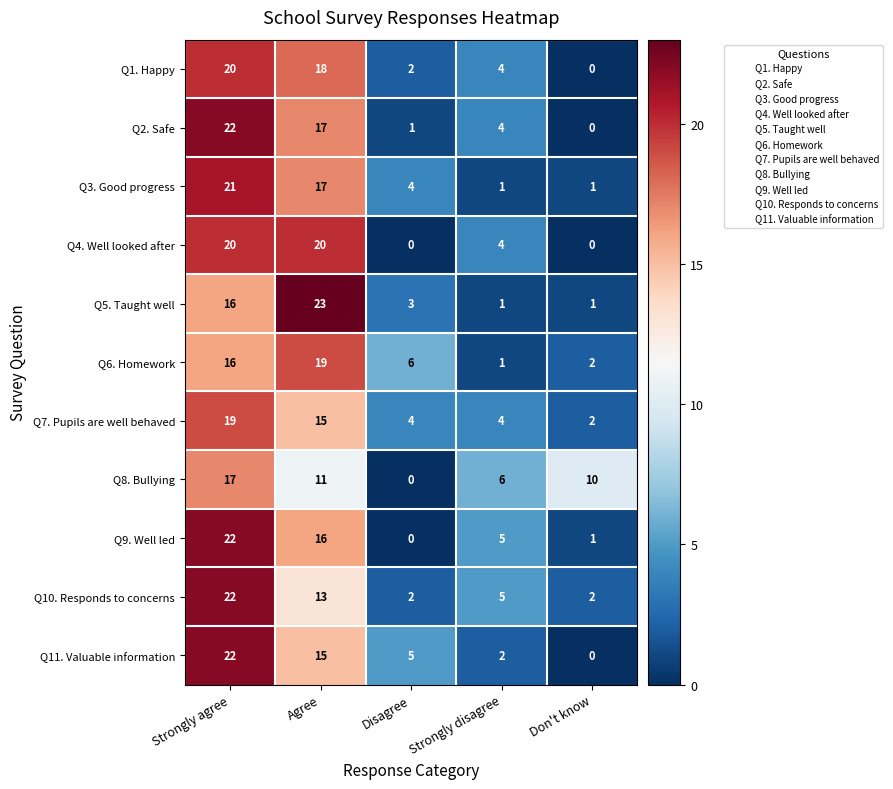

List the labels in order of Q8. Bullying value, smallest first.

Disagree, Strongly disagree, Don't know, Agree, Strongly agree